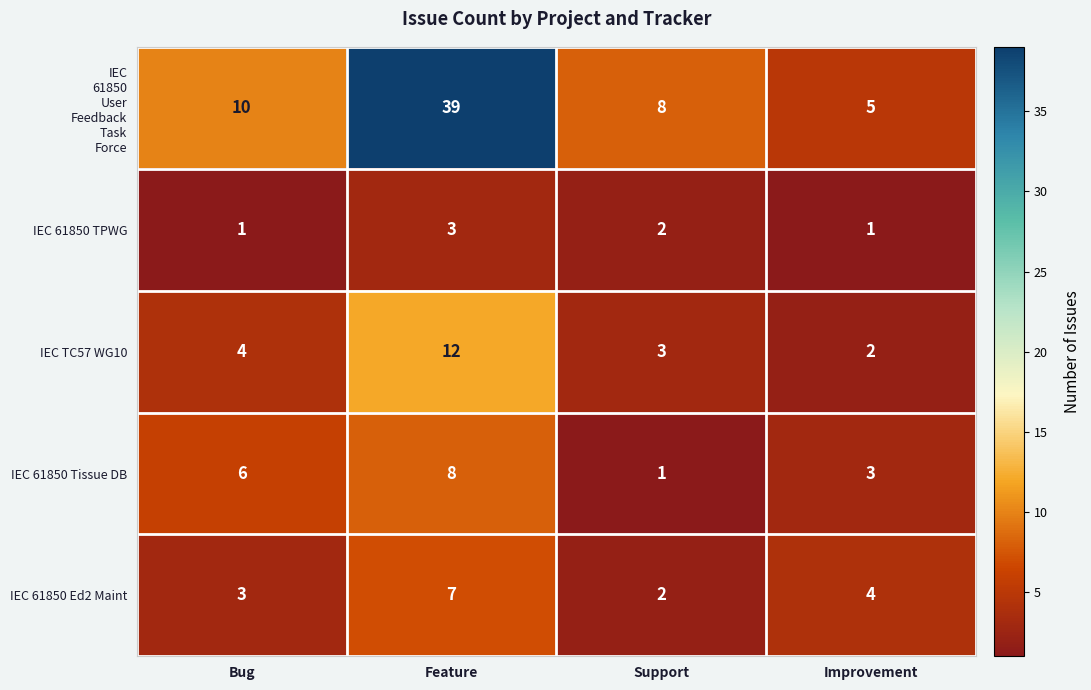

Between Bug and Support, which series saw the biggest shift?

IEC 61850 Tissue DB